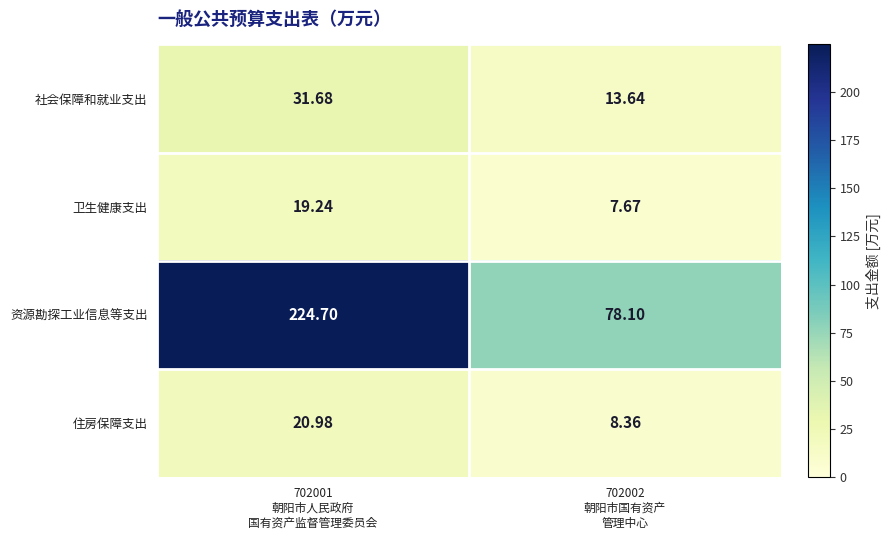

Which series has the widest spread of values?

资源勘探工业信息等支出